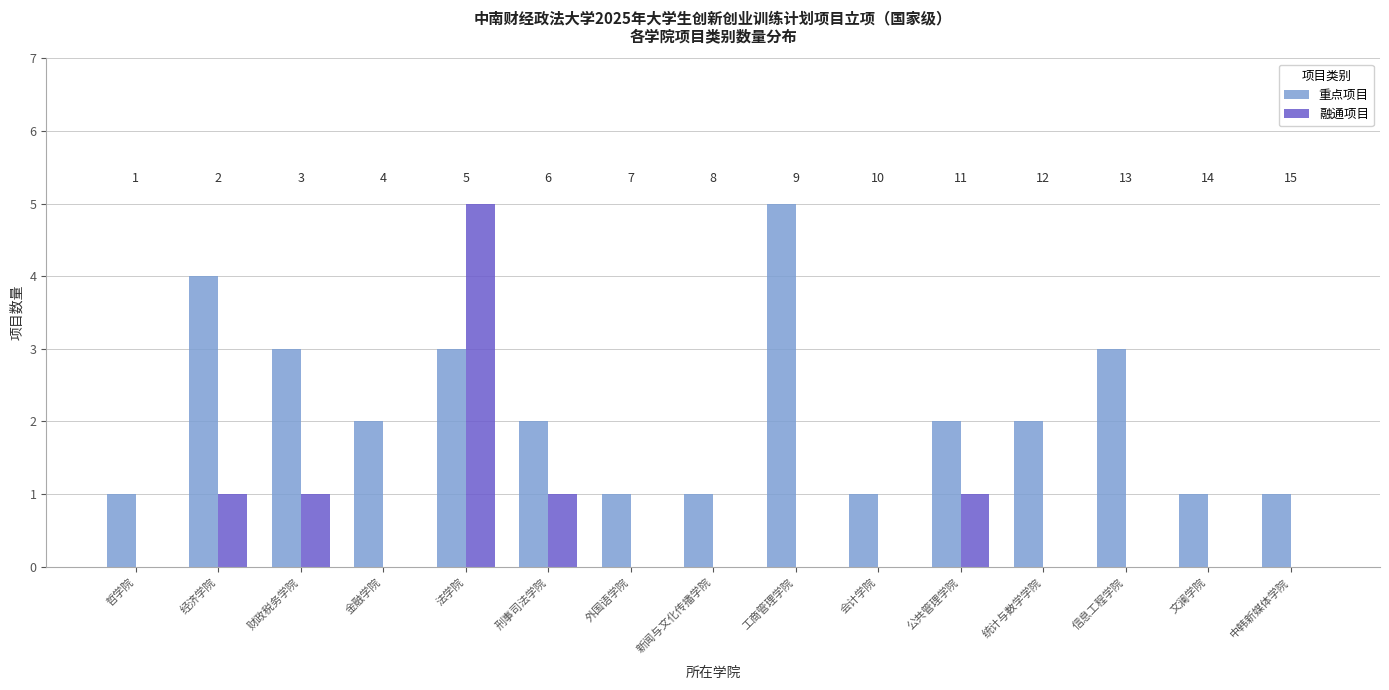

What are all the series names shown in the legend?

重点项目, 融通项目